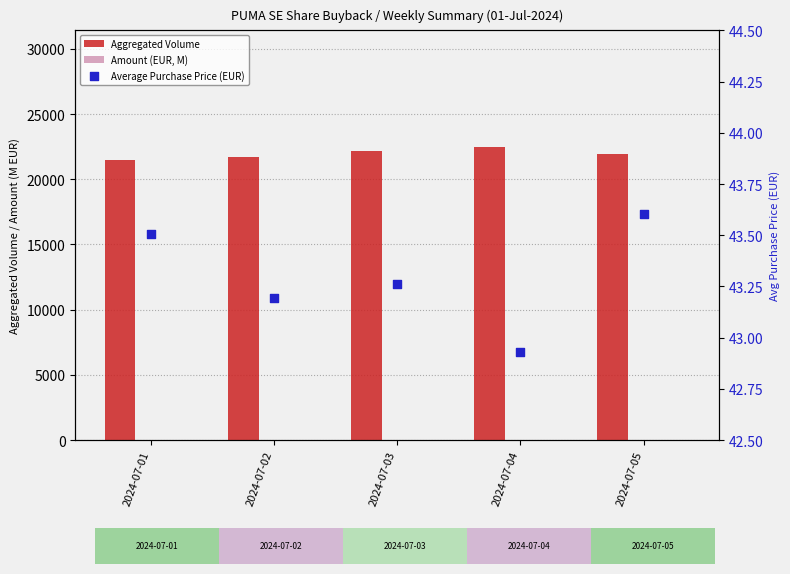

Which series reaches the minimum Y coordinate?

Amount (EUR, M)